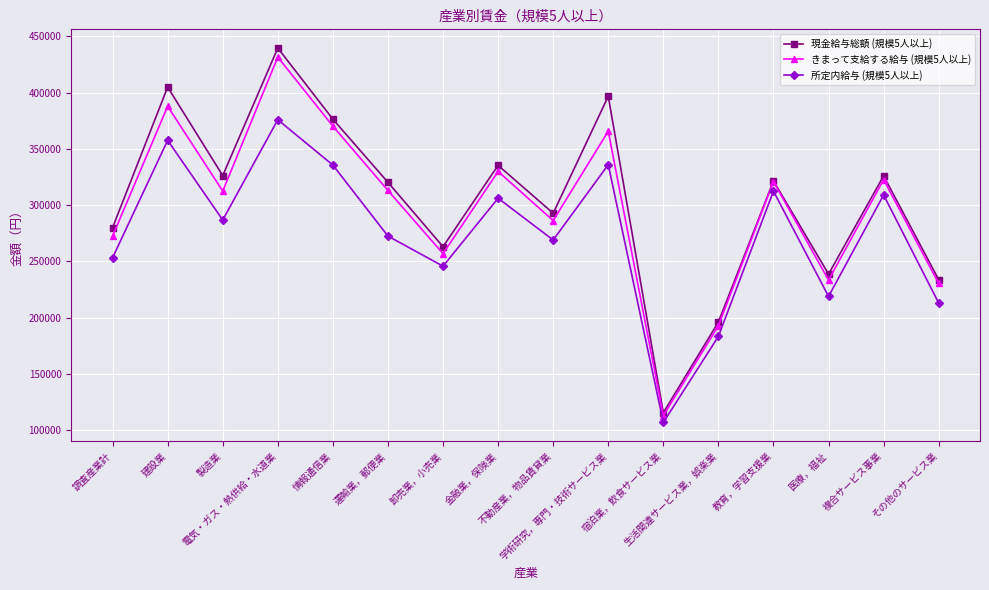

What is the maximum value for 所定内給与 (規模5人以上)?

375872